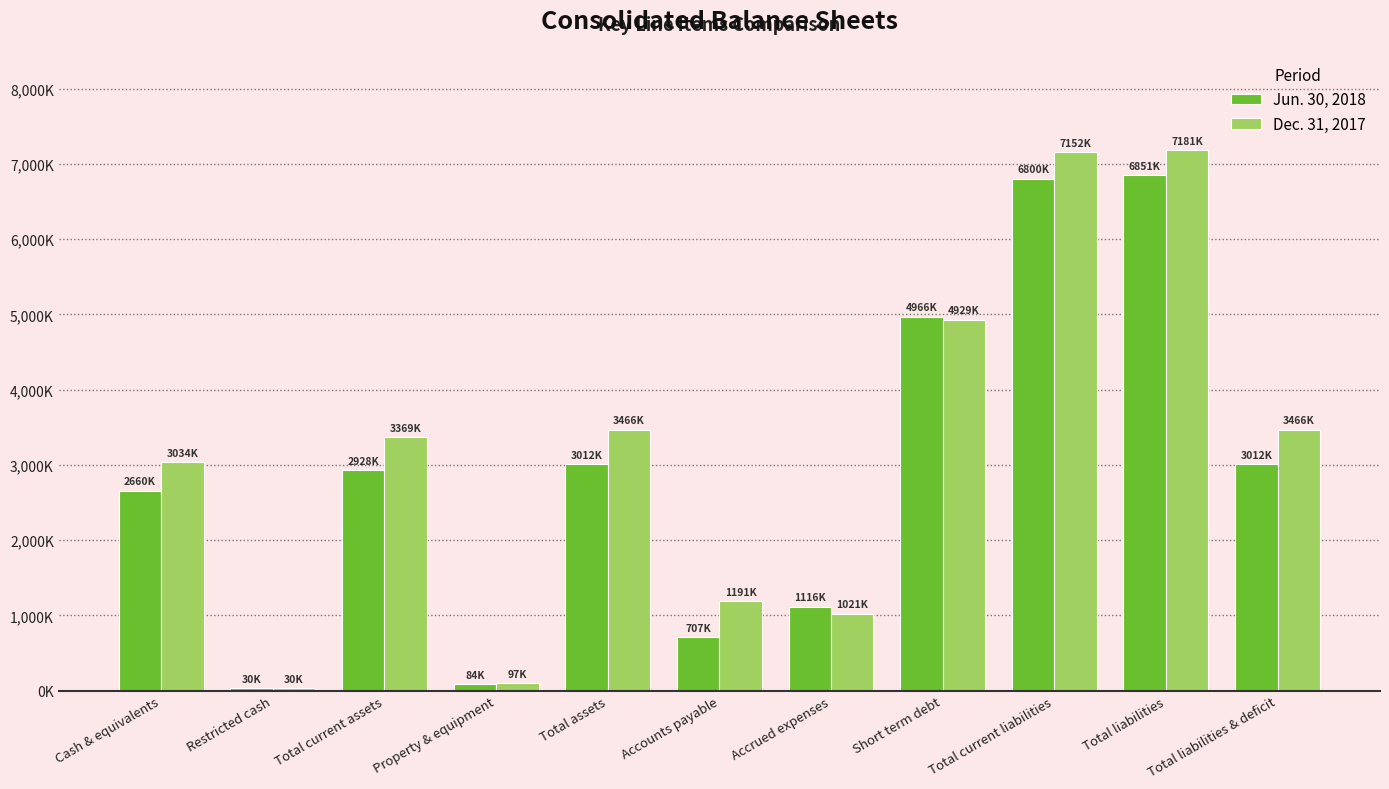

What is the minimum value for Dec. 31, 2017?

30000